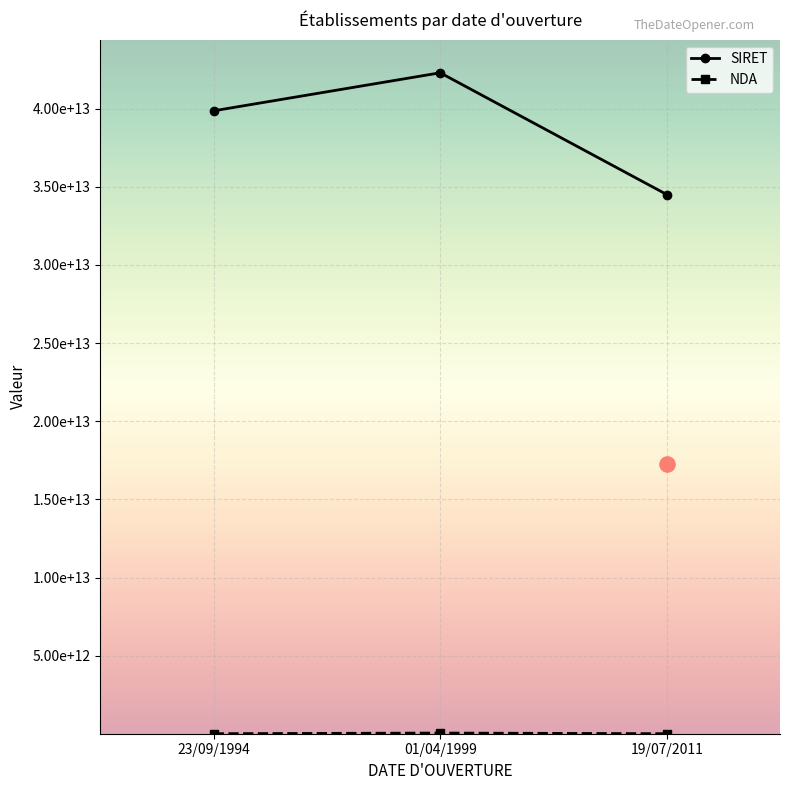

What are all the series names shown in the legend?

SIRET, NDA